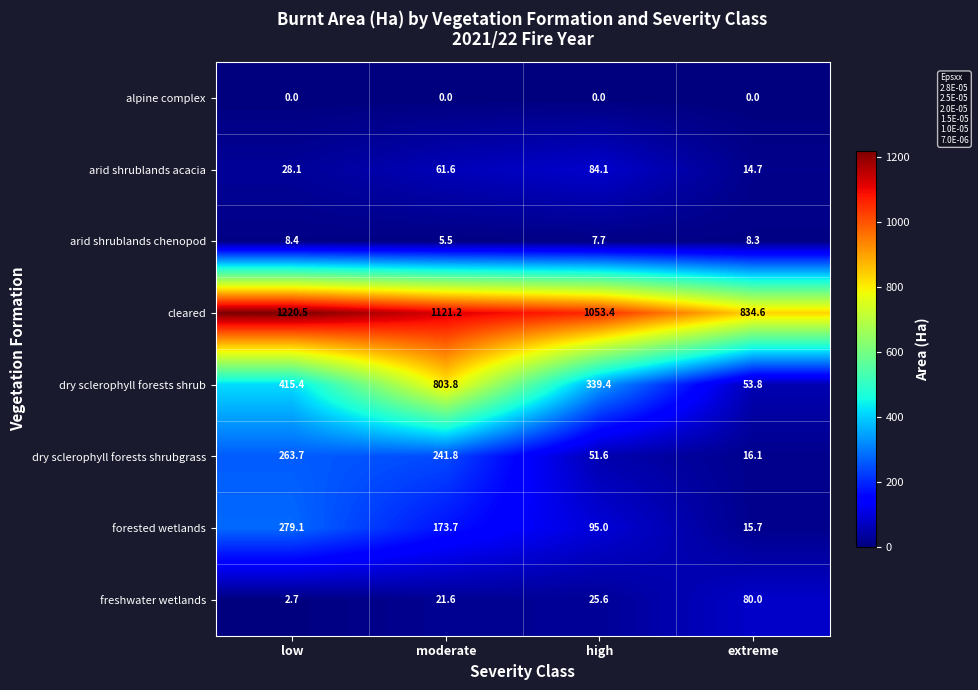

How many series are shown in this chart?

8